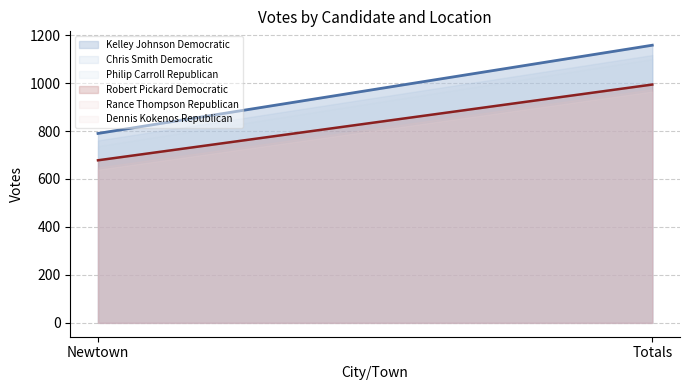

Reading left to right, list all the values displayed in this chart.

Kelley Johnson Democratic: Newtown=790	Totals=1158
Chris Smith Democratic: Newtown=761	Totals=1117
Philip Carroll Republican: Newtown=737	Totals=1100
Robert Pickard Democratic: Newtown=678	Totals=994
Rance Thompson Republican: Newtown=648	Totals=974
Dennis Kokenos Republican: Newtown=639	Totals=965